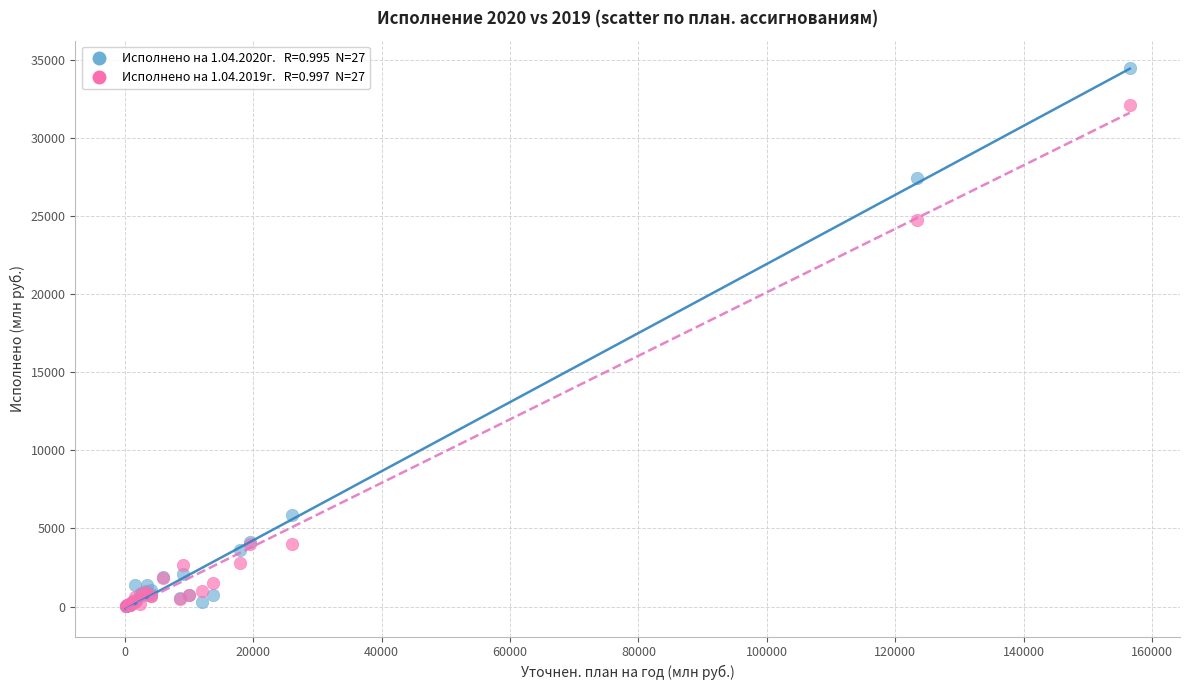

Across all series, what Y value is closest to 17253?

24741.5